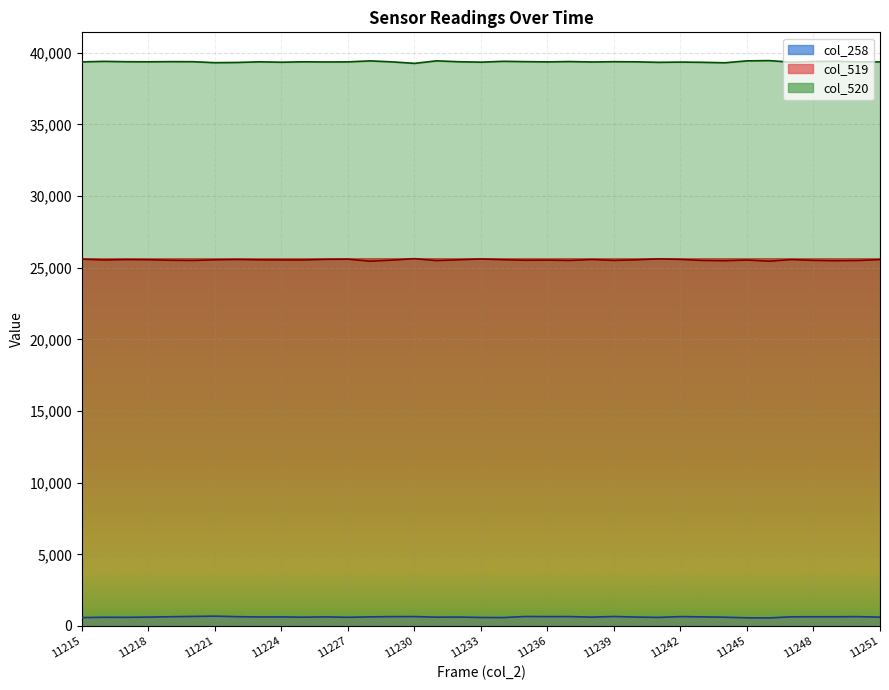

Is it true that col_519 equals 40963 at 11218?

False